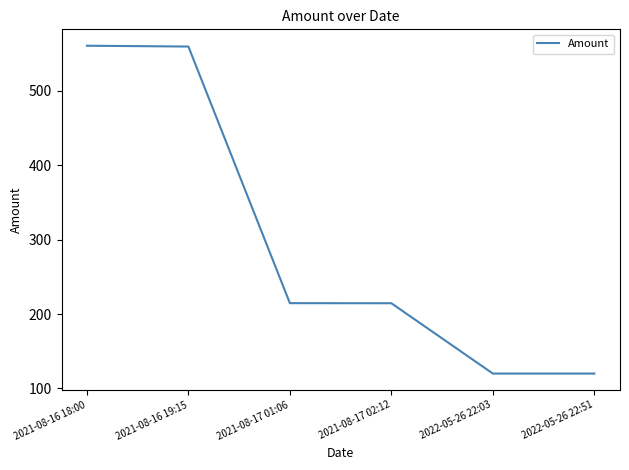

What is the difference between the second highest and second lowest values?

439.5